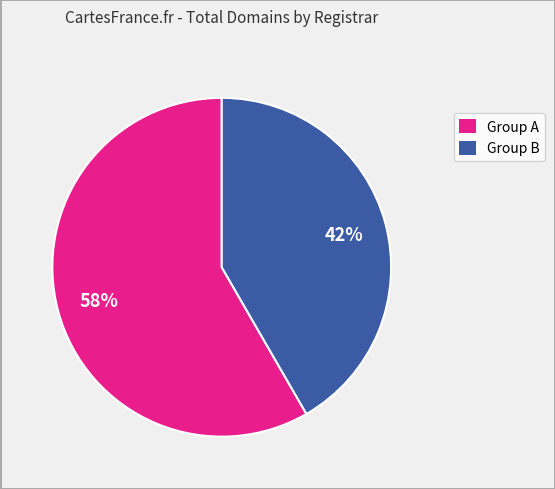

Which has a higher value, Group B or Group A?

Group A